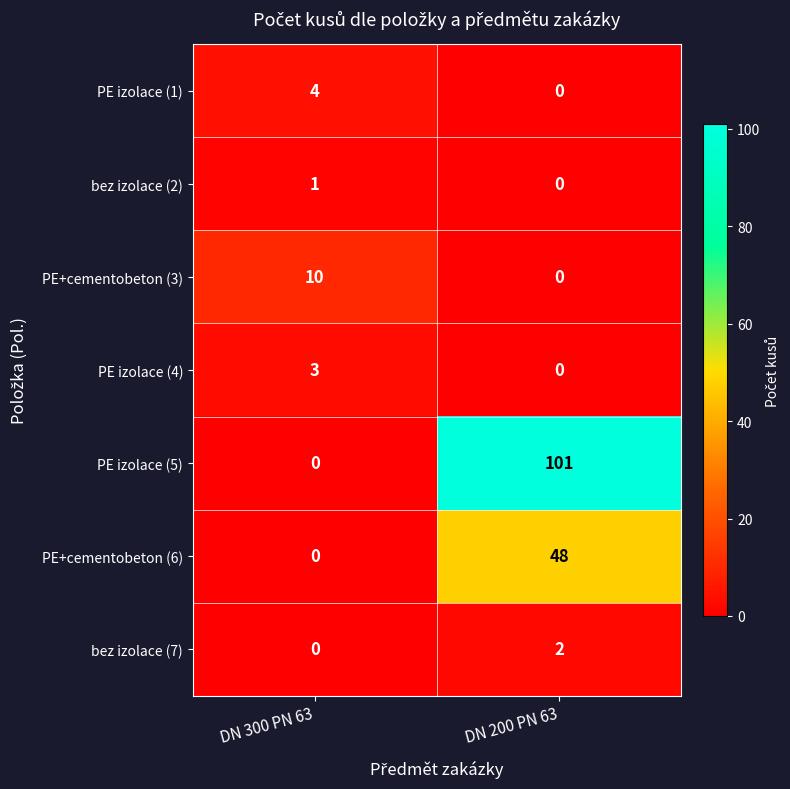

What is the greatest value displayed?

101